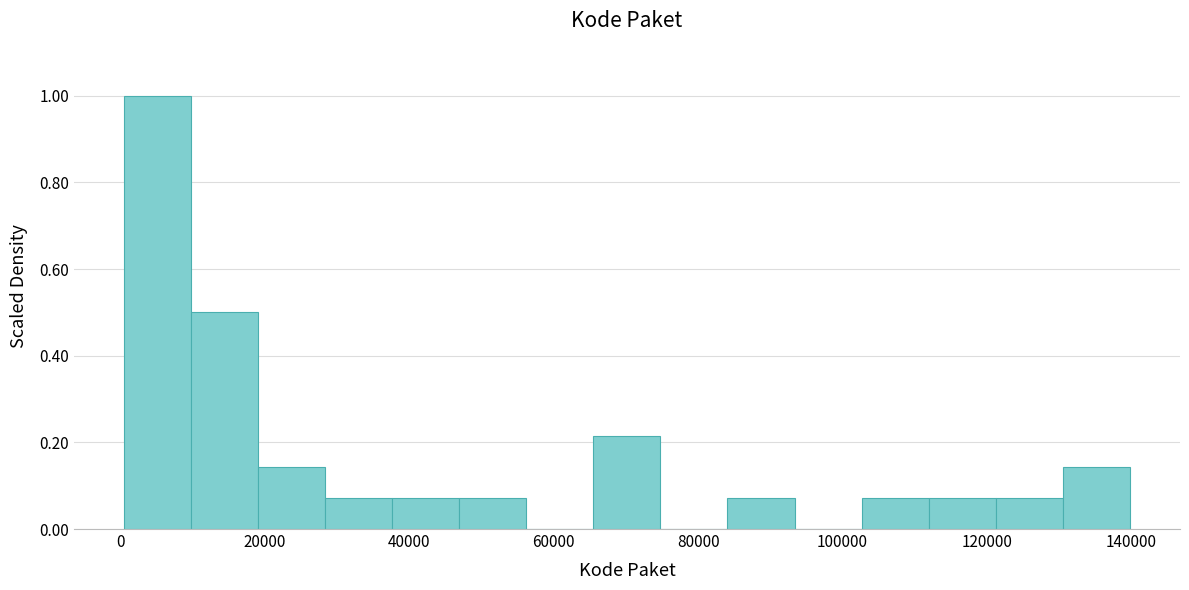

Reading left to right, list every bar in this chart as the range it spans on the x-axis followed by its height. Neither the bar edges nor the heights are printed on the chart, so give them approximately, as read against the axes.

0 to 10000: 1.00
10000 to 20000: 0.50
20000 to 28000: 0.14
28000 to 38000: 0.08
38000 to 46000: 0.08
46000 to 56000: 0.08
56000 to 66000: 0
66000 to 74000: 0.22
74000 to 84000: 0
84000 to 94000: 0.08
94000 to 102000: 0
102000 to 112000: 0.08
112000 to 122000: 0.08
122000 to 130000: 0.08
130000 to 140000: 0.14